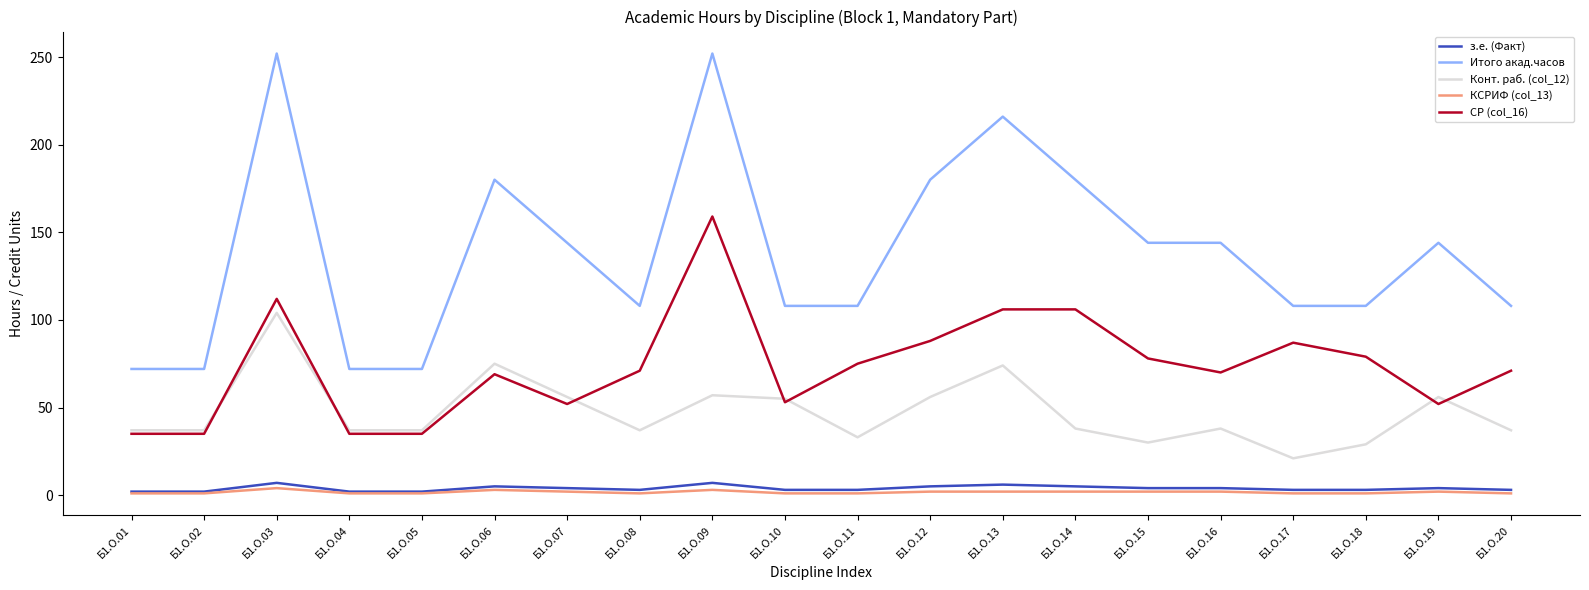

True or false: Конт. раб. (col_12) has more than 1 interior local peaks.

True